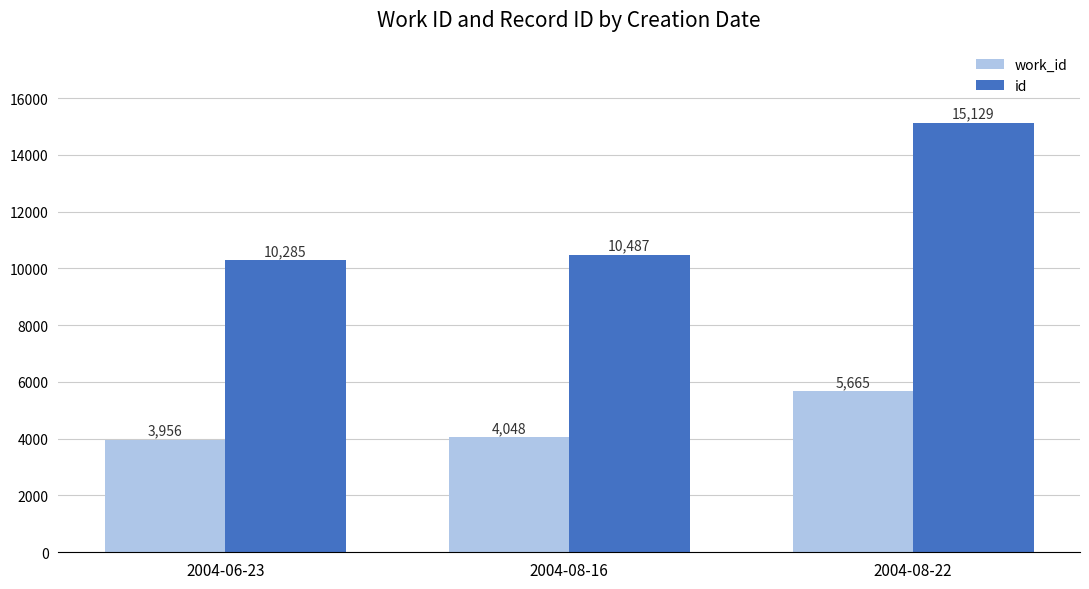

At which label is id closest to 12707?

2004-08-16